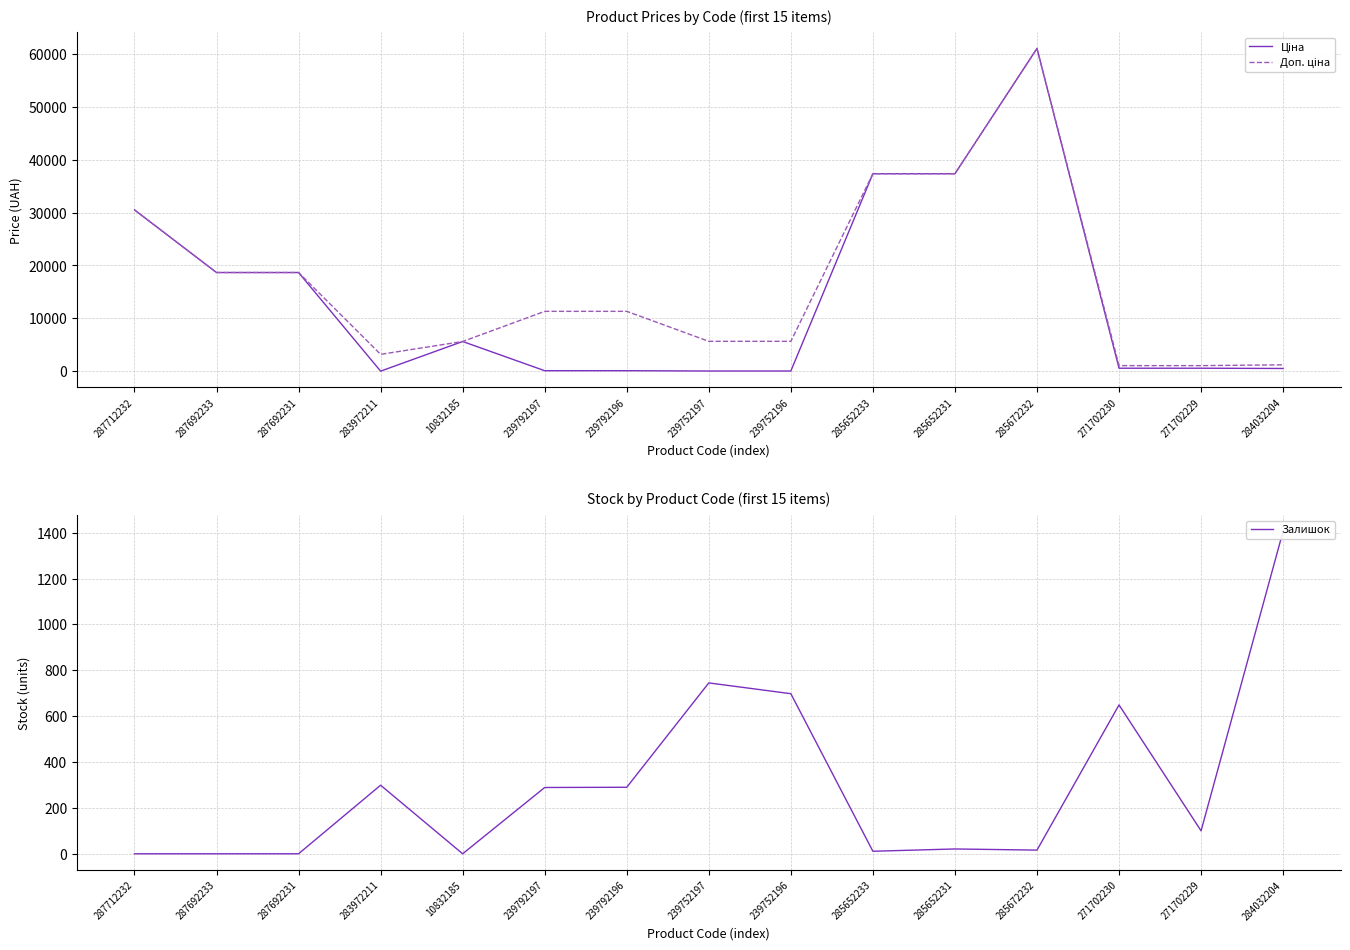

What is the label of the 11th point from the left?

285652231